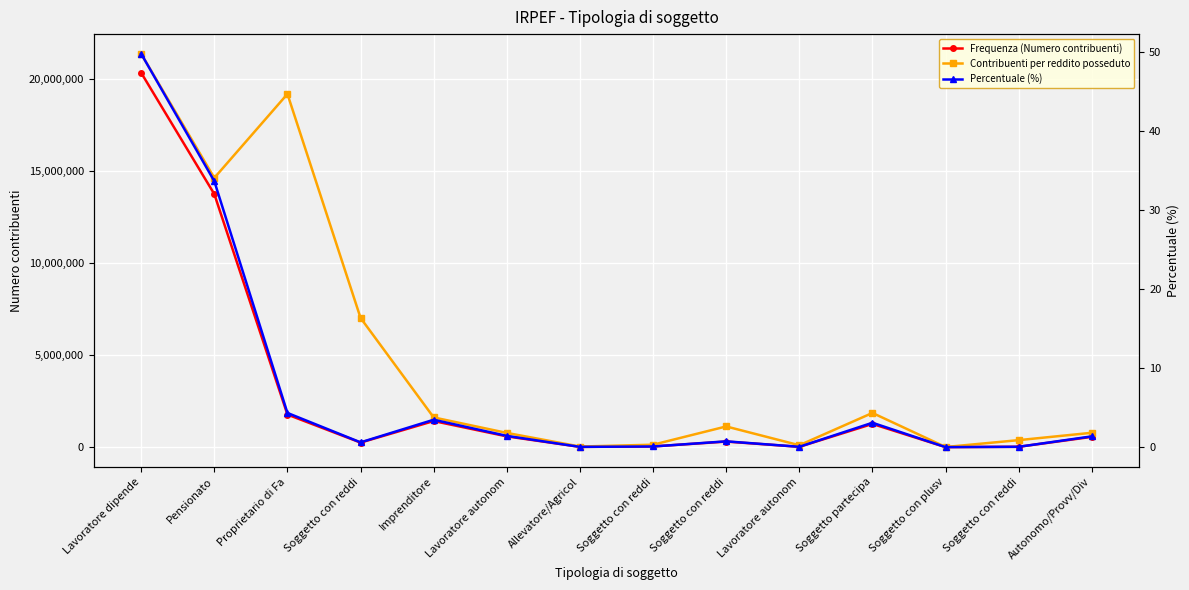

What is the sum of the Contribuenti per reddito posseduto values at Proprietario di Fa and Soggetto partecipa?

21038841.0